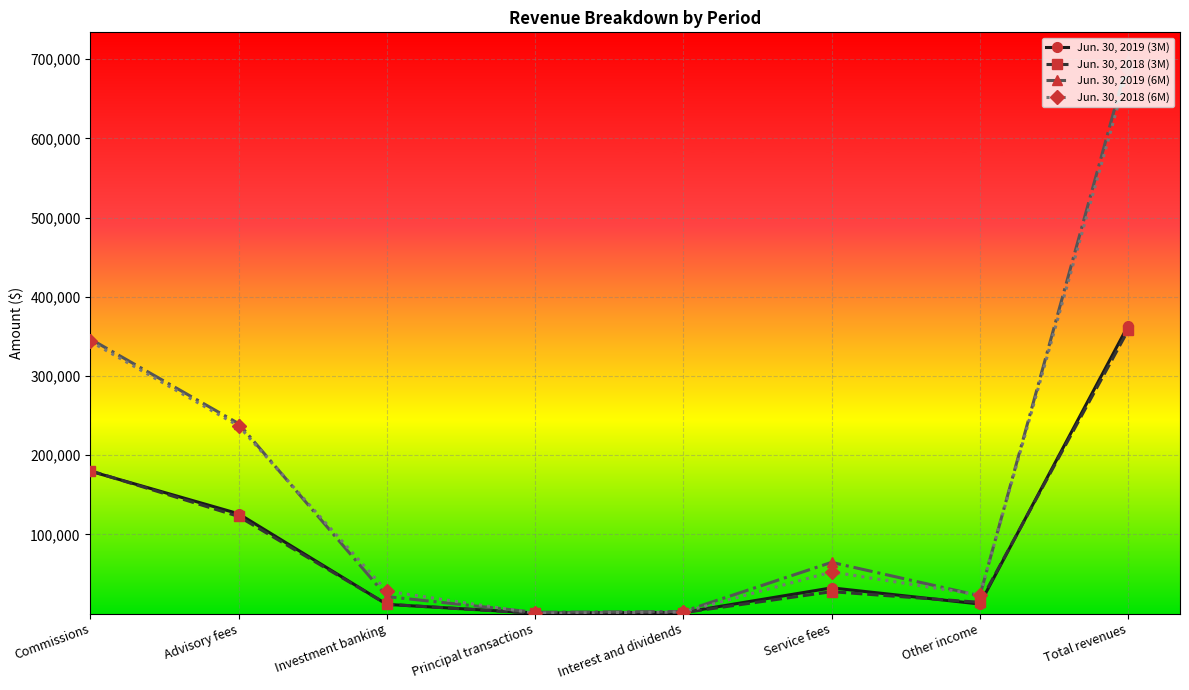

Is it true that Jun. 30, 2018 (3M) equals 233 at Principal transactions?

True